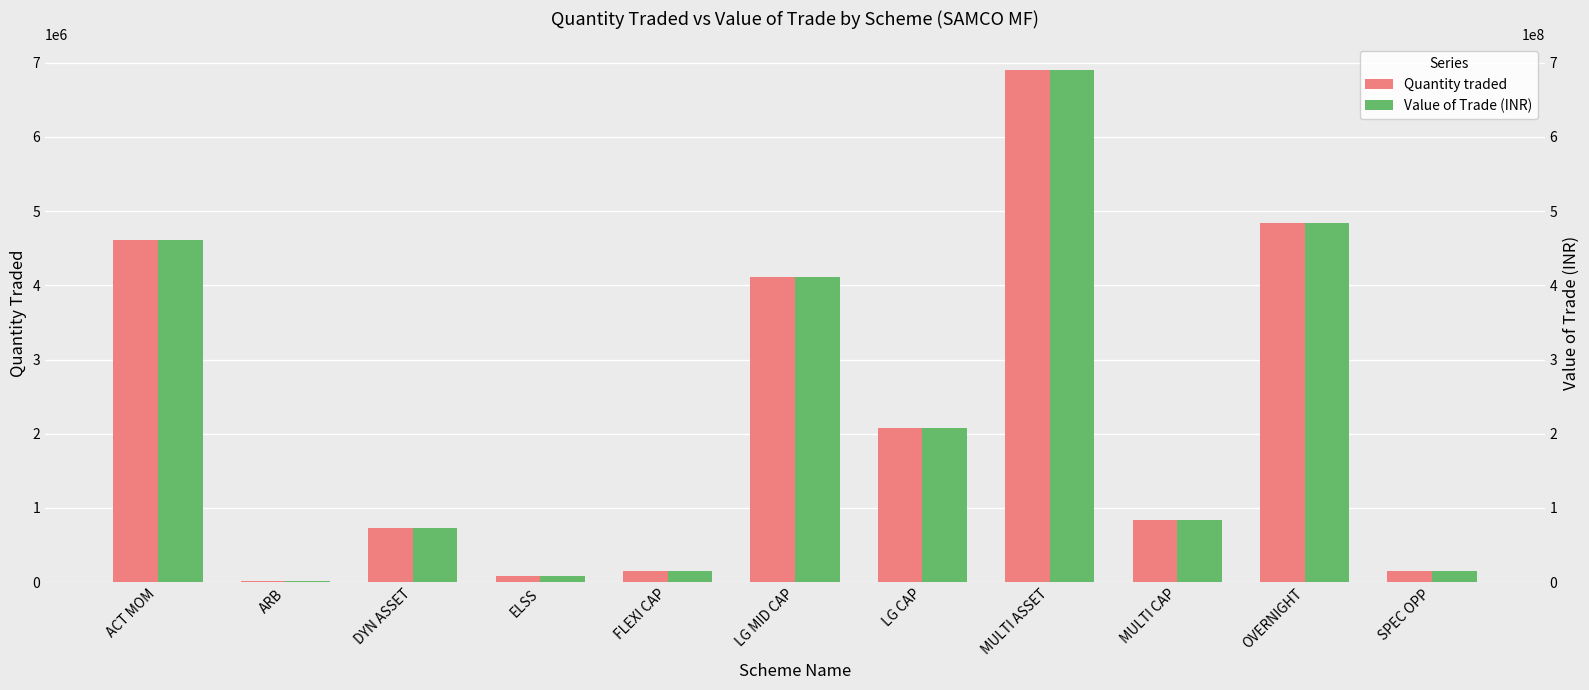

Which series has the widest spread of values?

Value of Trade (INR)